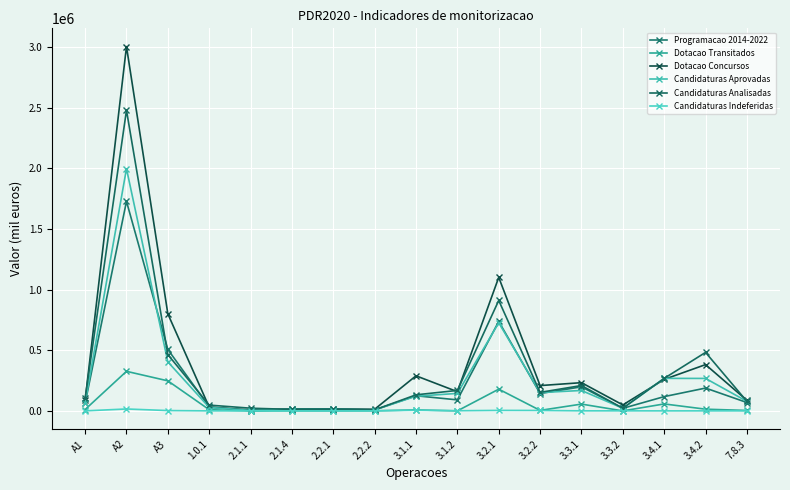

What is the highest value of the Dotacao Transitados series?

326040.4